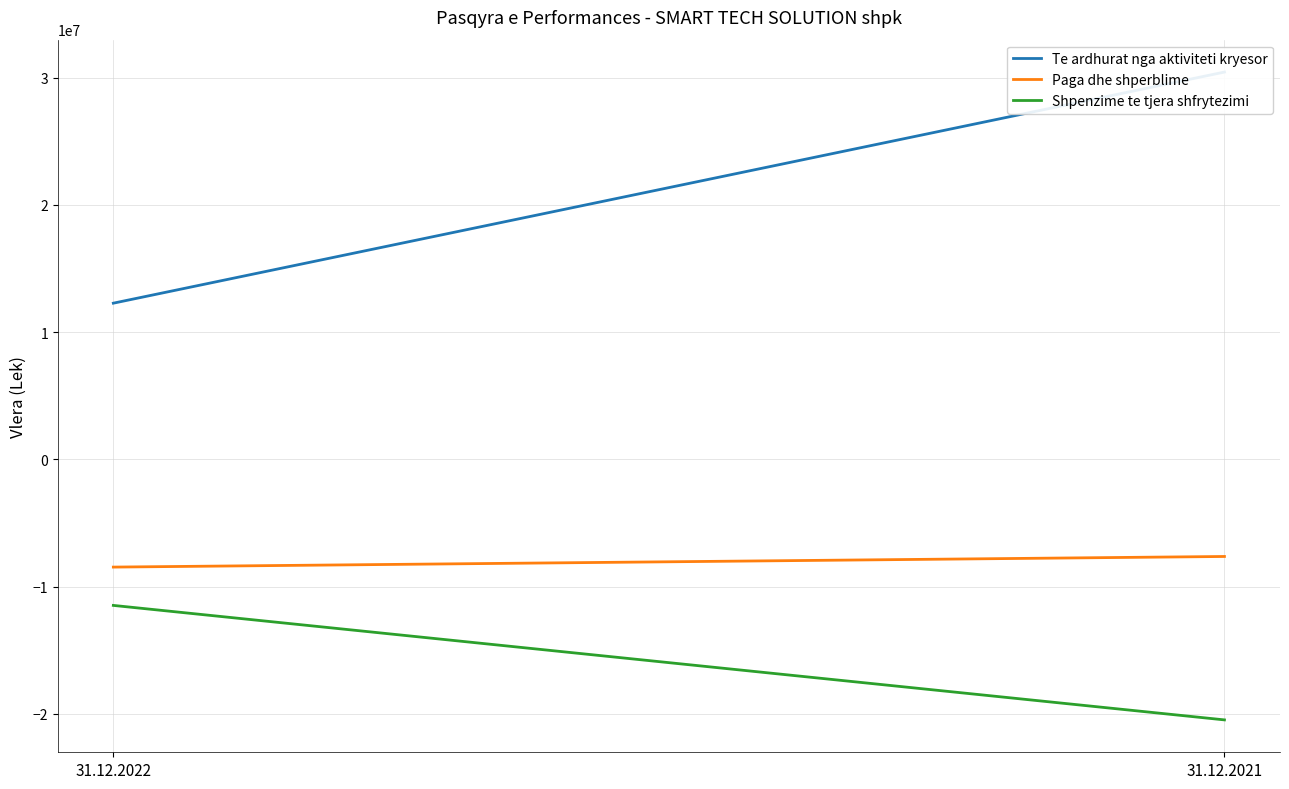

Is this an area chart (filled region under the line)?

No